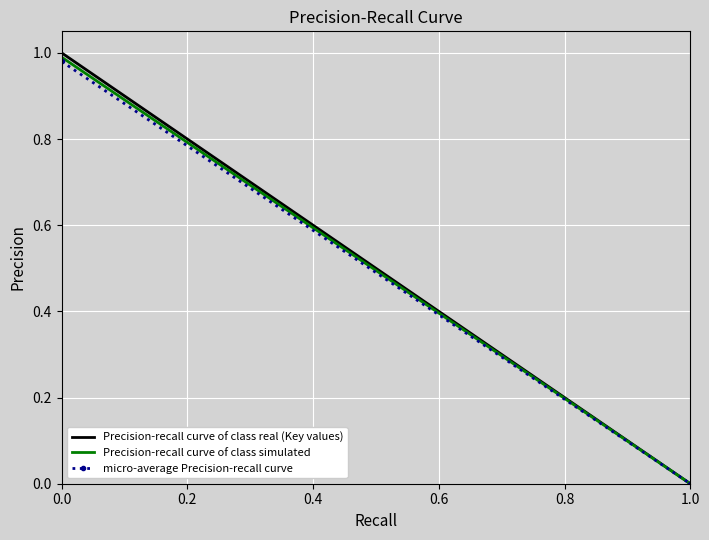

Which series has the widest spread of values?

Precision-recall curve of class real (Key values)